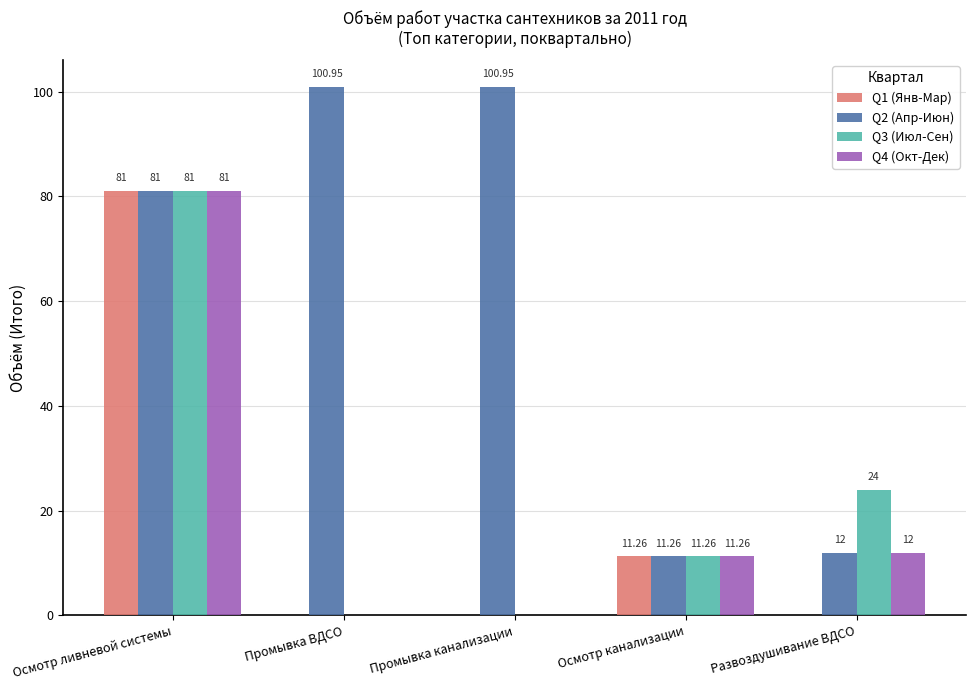

Which series has the largest total across all categories?

Q2 (Апр-Июн)